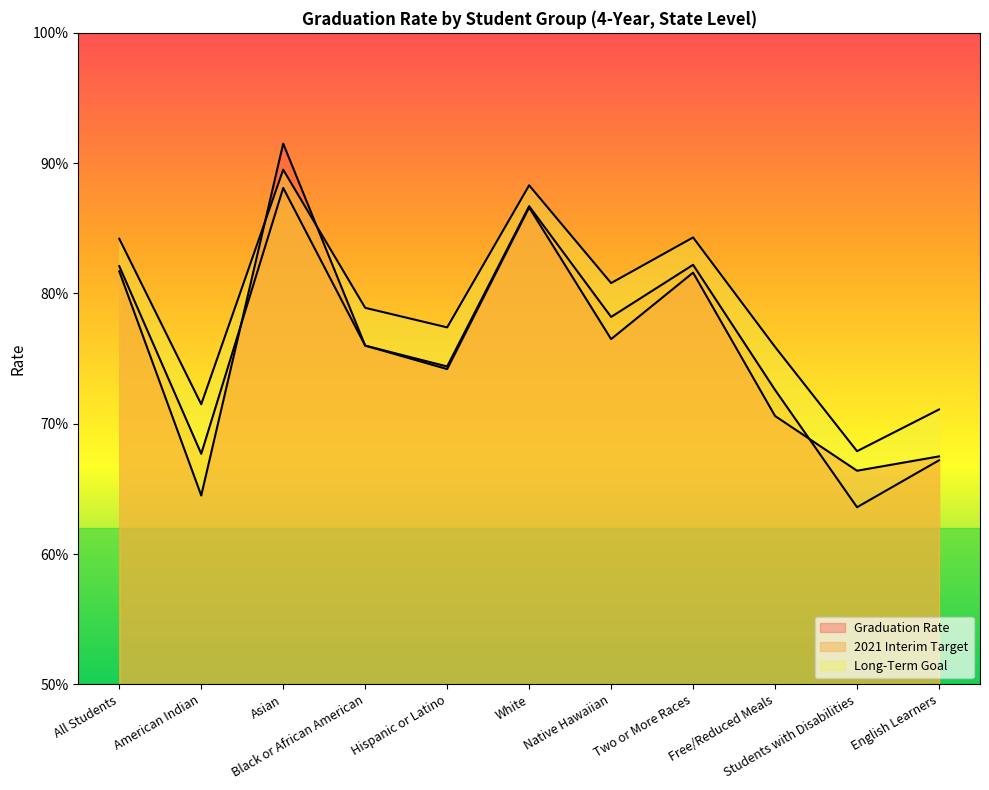

How many lines are shown in the chart?

3